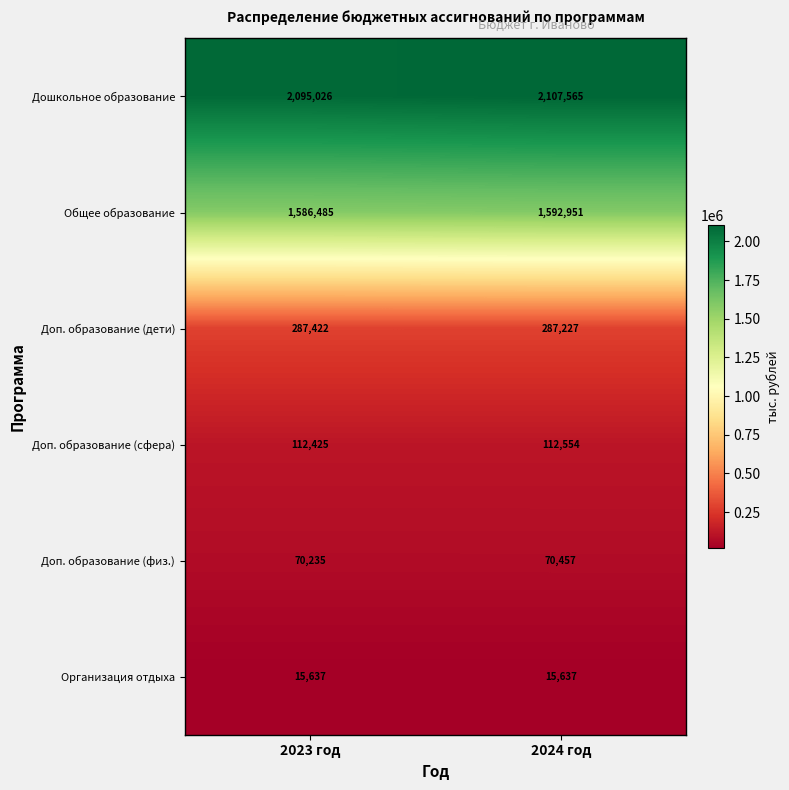

Count the number of data series in this chart.

6